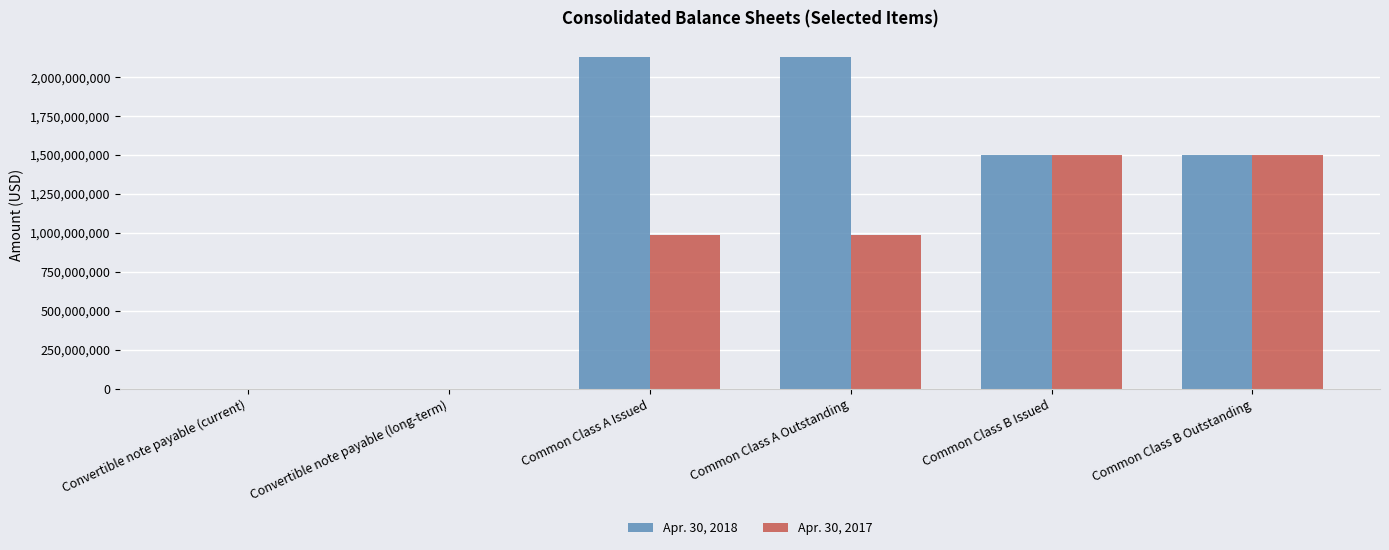

Which series has the largest total across all categories?

Apr. 30, 2018